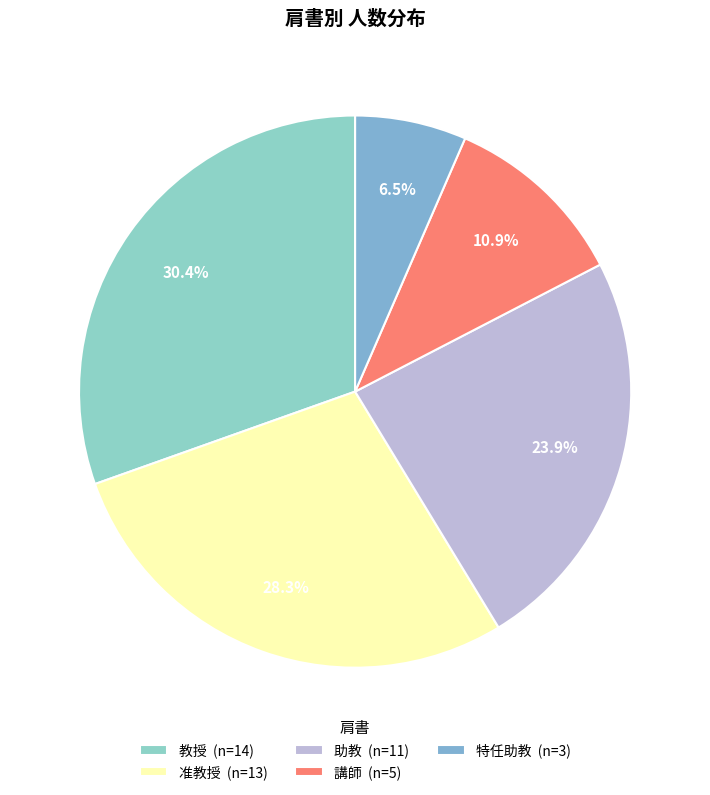

How many slices are in this pie chart?

5